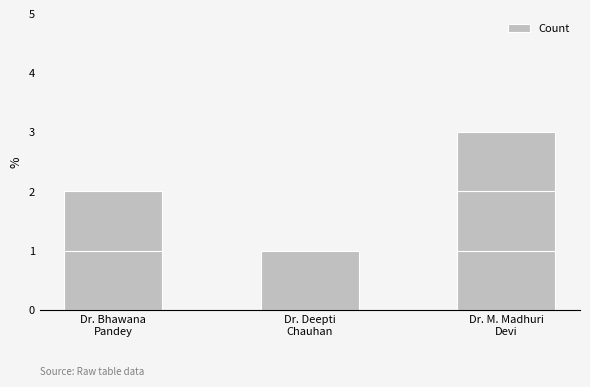

How many distinct data groups are displayed?

1